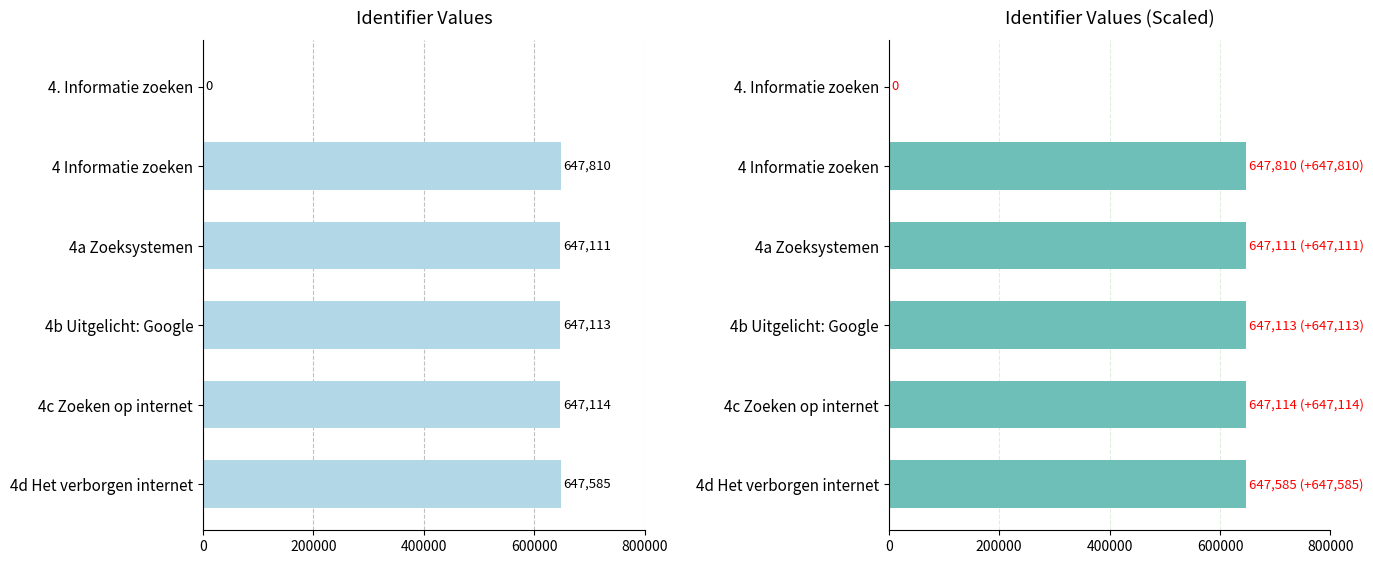

The Identifier (right) series shows 259529 at 4 Informatie zoeken. True or false?

False